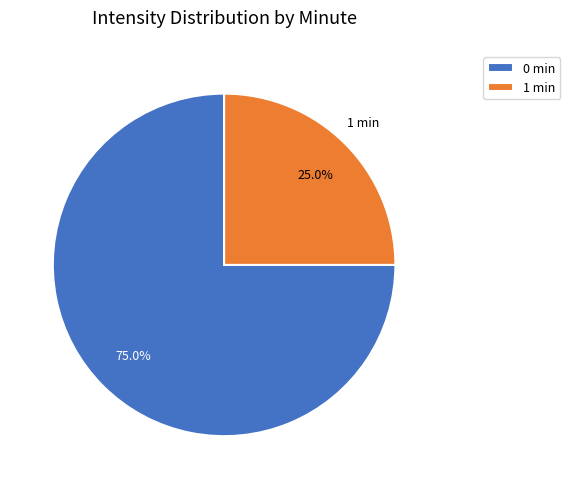

Approximately how many times larger is the value at 0 min compared to 1 min?

3.0